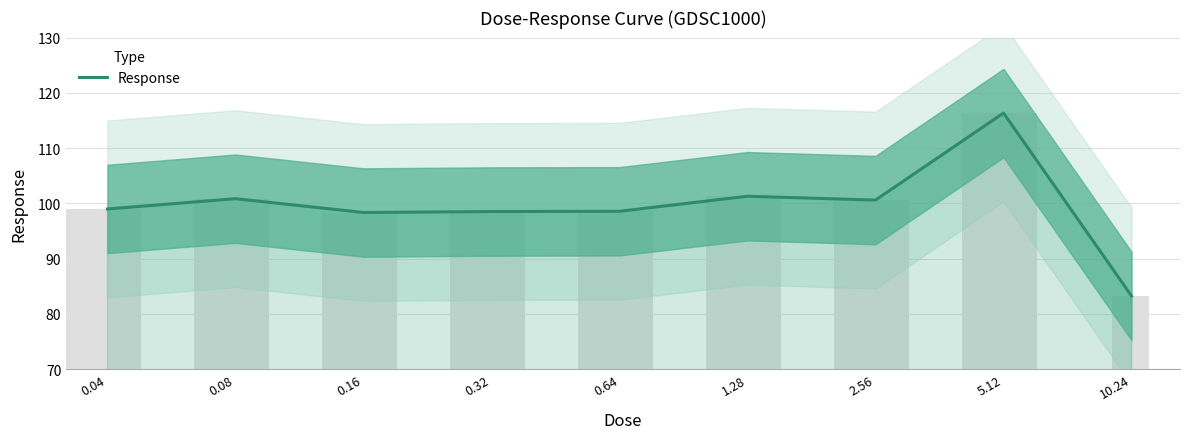

Reading right to left, transcribe all the data shown in this chart.

83.2	116.3	100.6	101.3	98.6	98.5	98.3	100.8	99.0